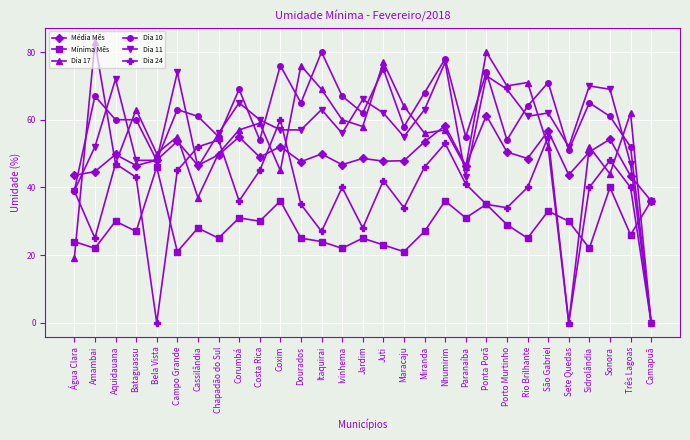

What is the average value of the Dia 10 series?

60.4